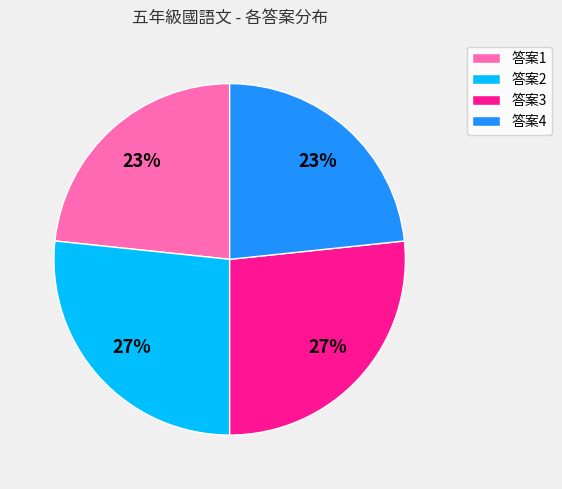

Is there any slice that represents more than half of the pie?

No